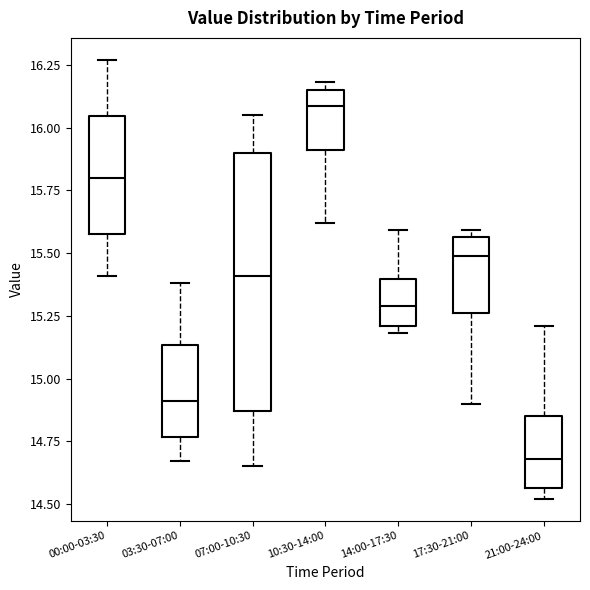

Reading left to right, read every box against the y-axis: the position of its median line, the range the box covers, and the ends of its whiskers. The values are not printed on the chart, so give them approximately, as read against the axis.

00:00-03:30: median 15.80, box 15.60 to 16.05, whiskers 15.40 to 16.25
03:30-07:00: median 14.90, box 14.75 to 15.15, whiskers 14.65 to 15.40
07:00-10:30: median 15.40, box 14.85 to 15.90, whiskers 14.65 to 16.05
10:30-14:00: median 16.10, box 15.90 to 16.15, whiskers 15.60 to 16.20
14:00-17:30: median 15.30, box 15.20 to 15.40, whiskers 15.20 (just below the box's lower edge) to 15.60
17:30-21:00: median 15.50, box 15.25 to 15.55, whiskers 14.90 to 15.60
21:00-24:00: median 14.70, box 14.55 to 14.85, whiskers 14.50 to 15.20